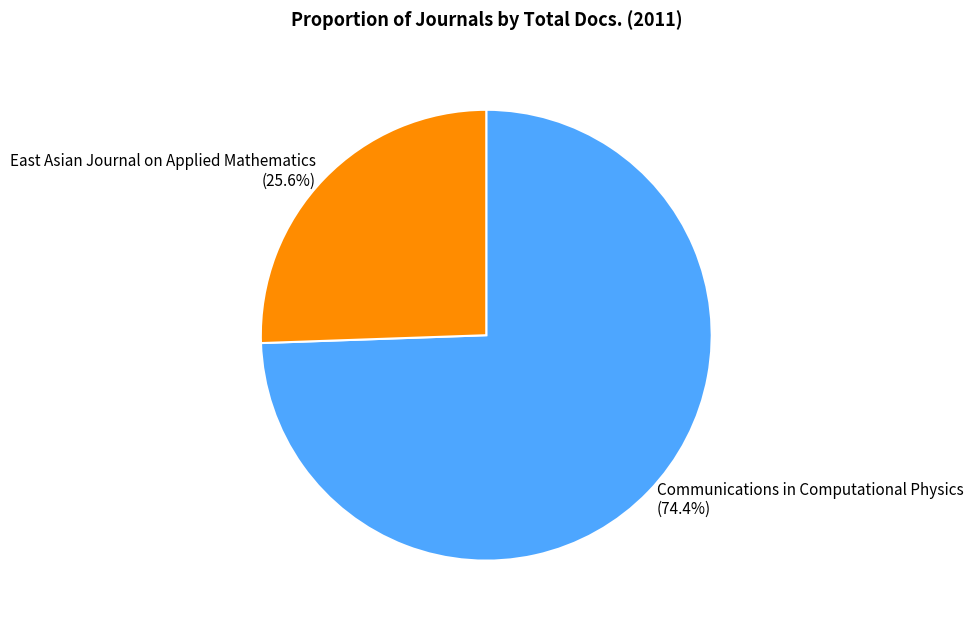

Is East Asian Journal on Applied Mathematics the majority of the pie?

No